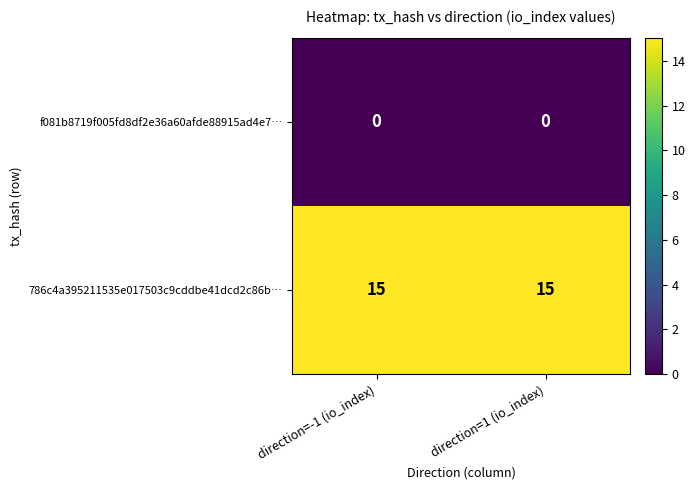

What is the total value across all series at direction=1 (io_index)?

15